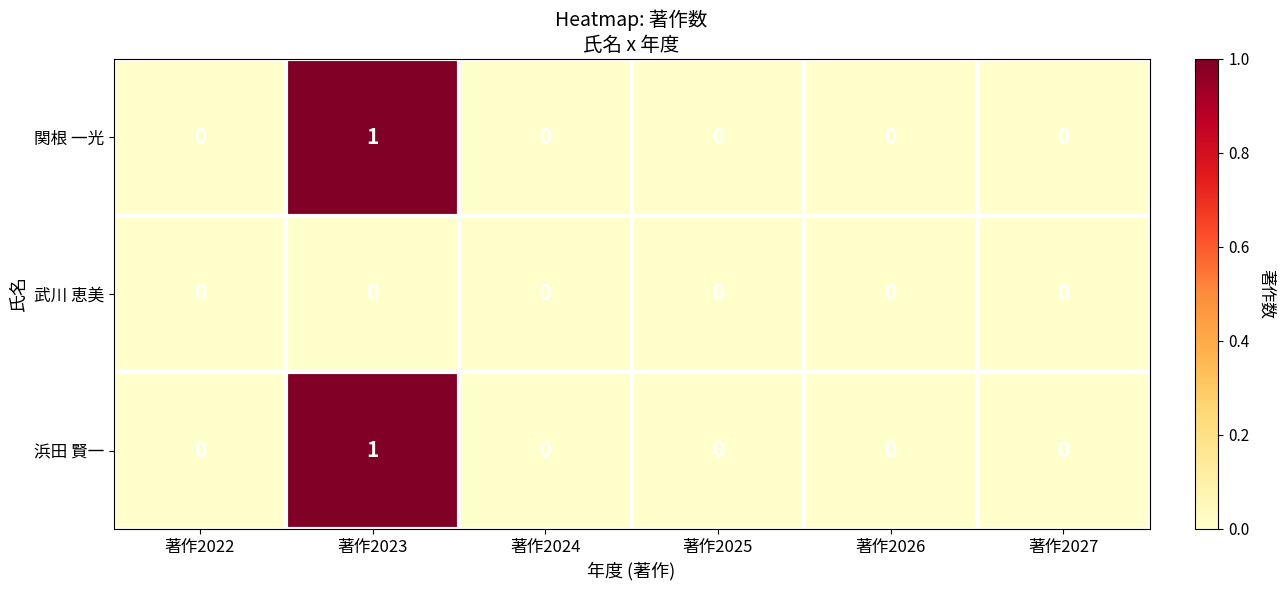

At which category is the sum across all series the highest?

著作2023